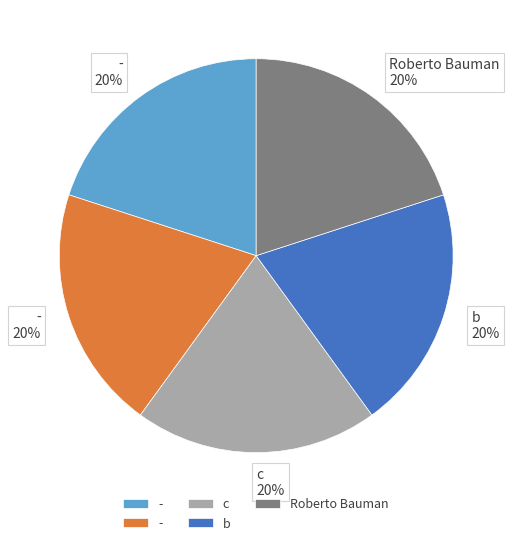

Is there any slice that represents more than half of the pie?

No